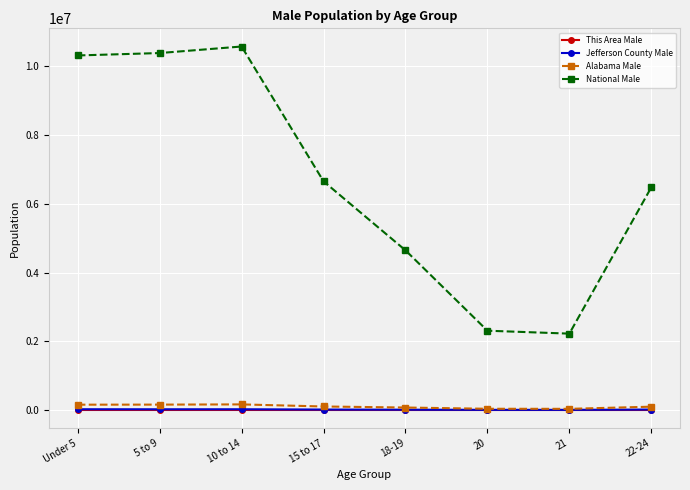

What is the difference between the maximum and minimum values in the Alabama Male series?

129314